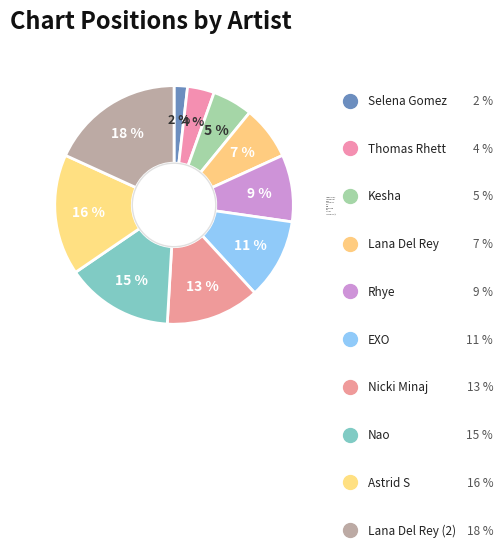

What is the largest slice in the pie chart?

Lana Del Rey (2)